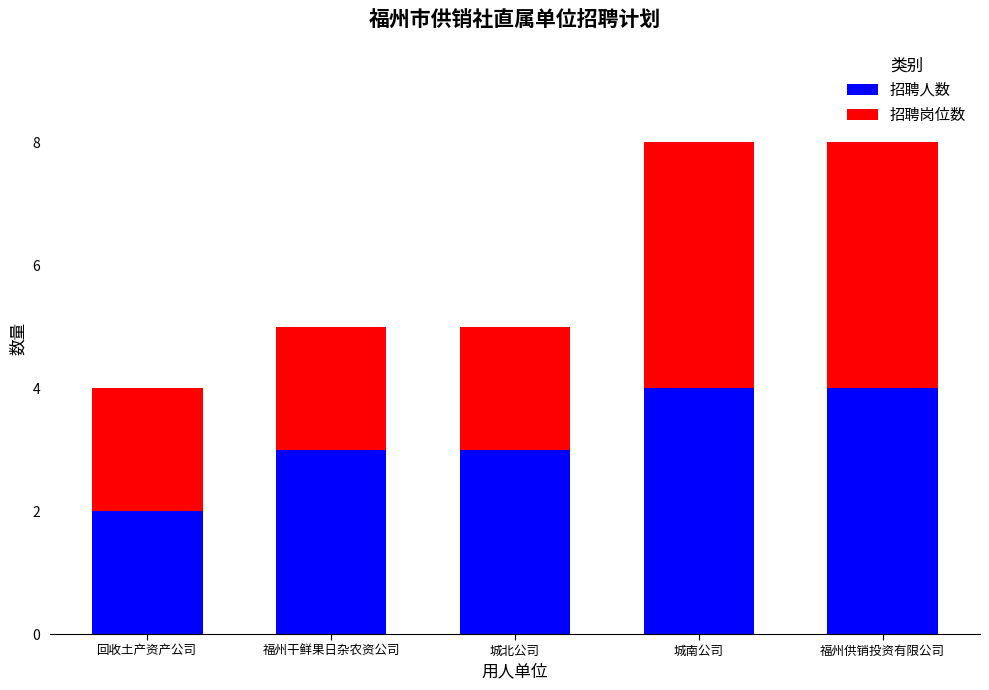

What is the maximum value for 招聘人数?

4